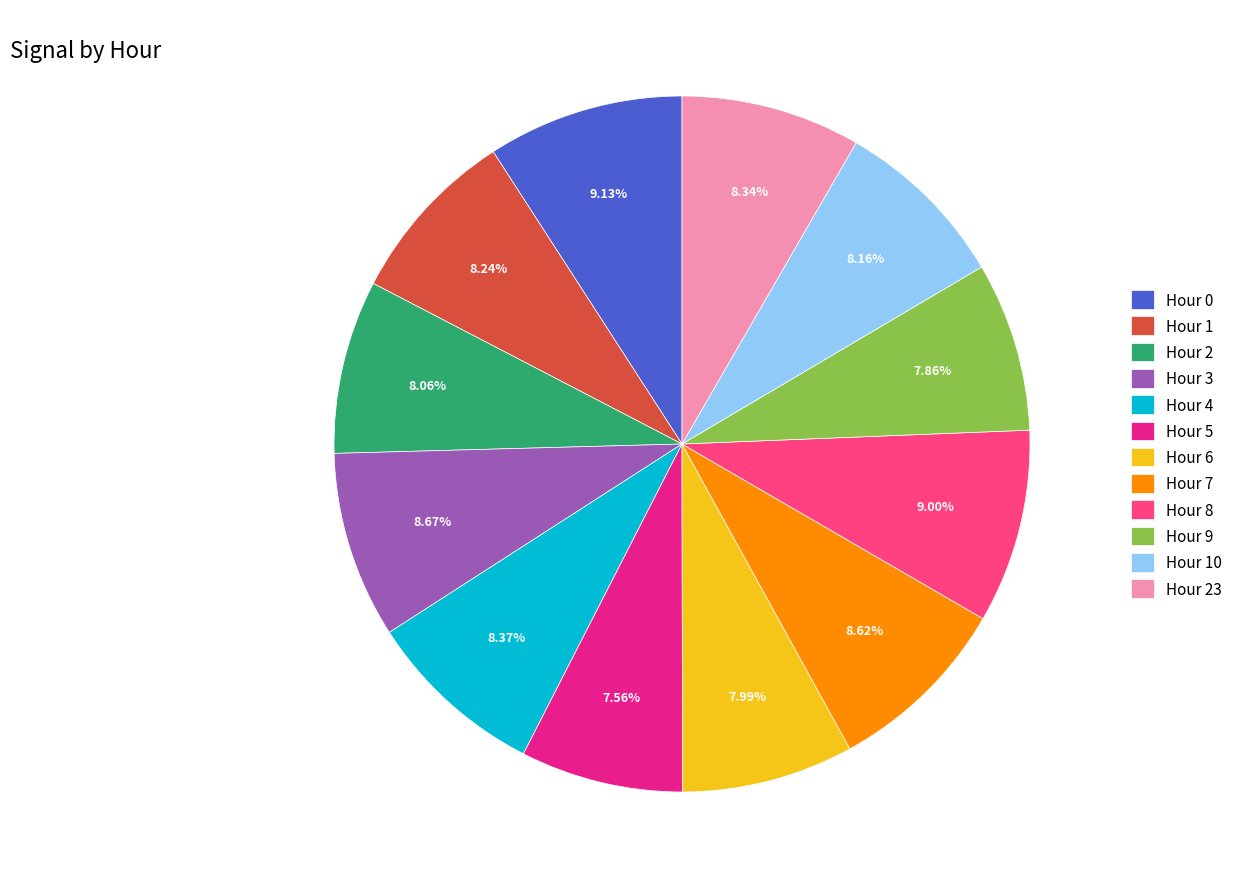

Approximately how many times larger is the value at Hour 23 compared to Hour 6?

1.0